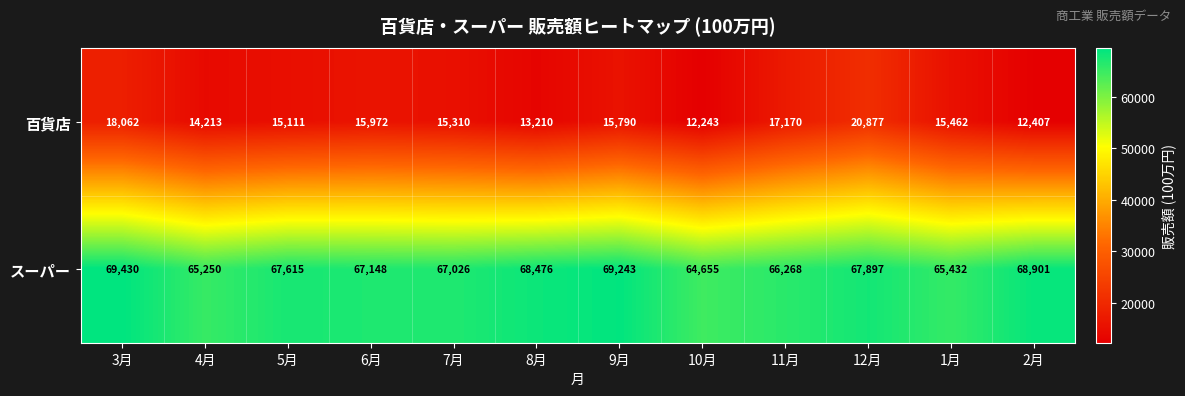

At which label does スーパー first exceed 67615?

3月